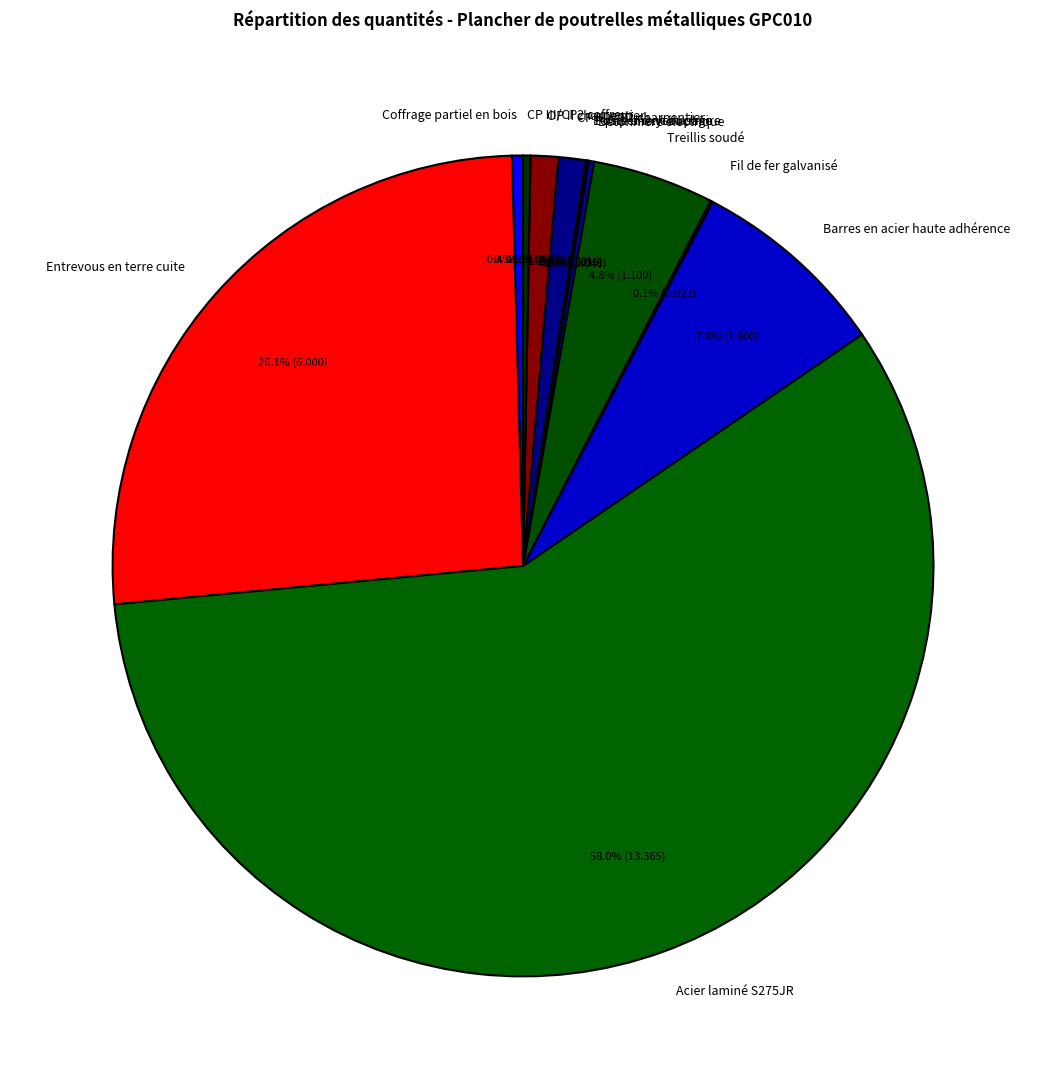

To the nearest percent, what is the average slice percentage?

8%